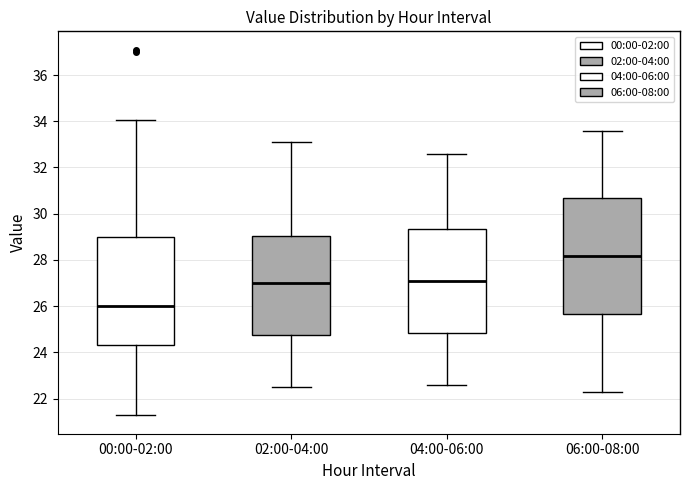

Which box has the lowest median line?

00:00-02:00